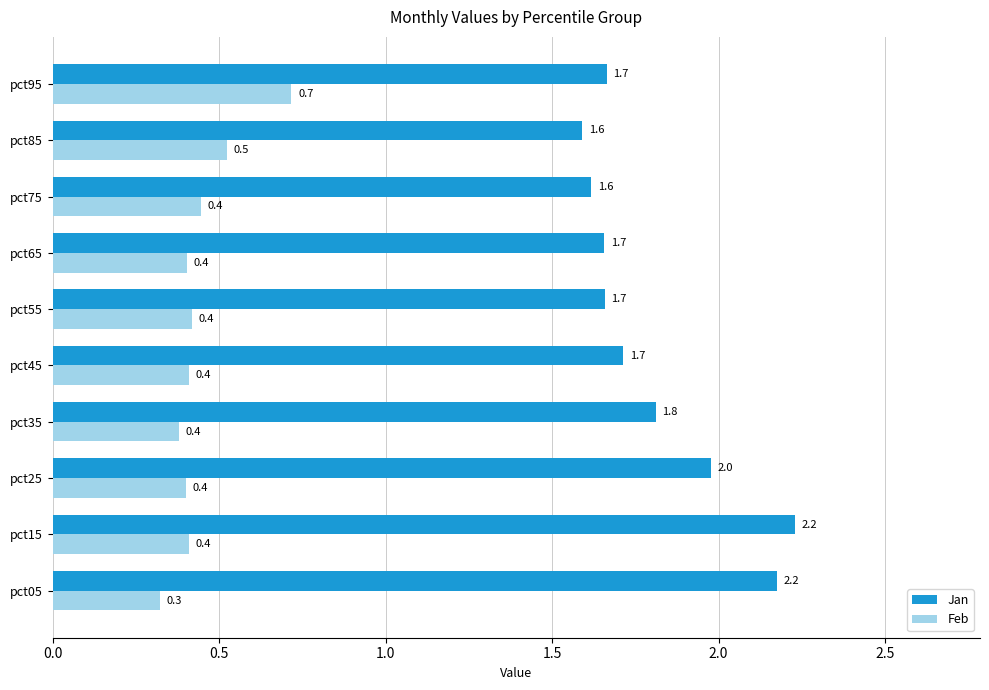

What is the difference between the highest and lowest values at pct25?

1.6